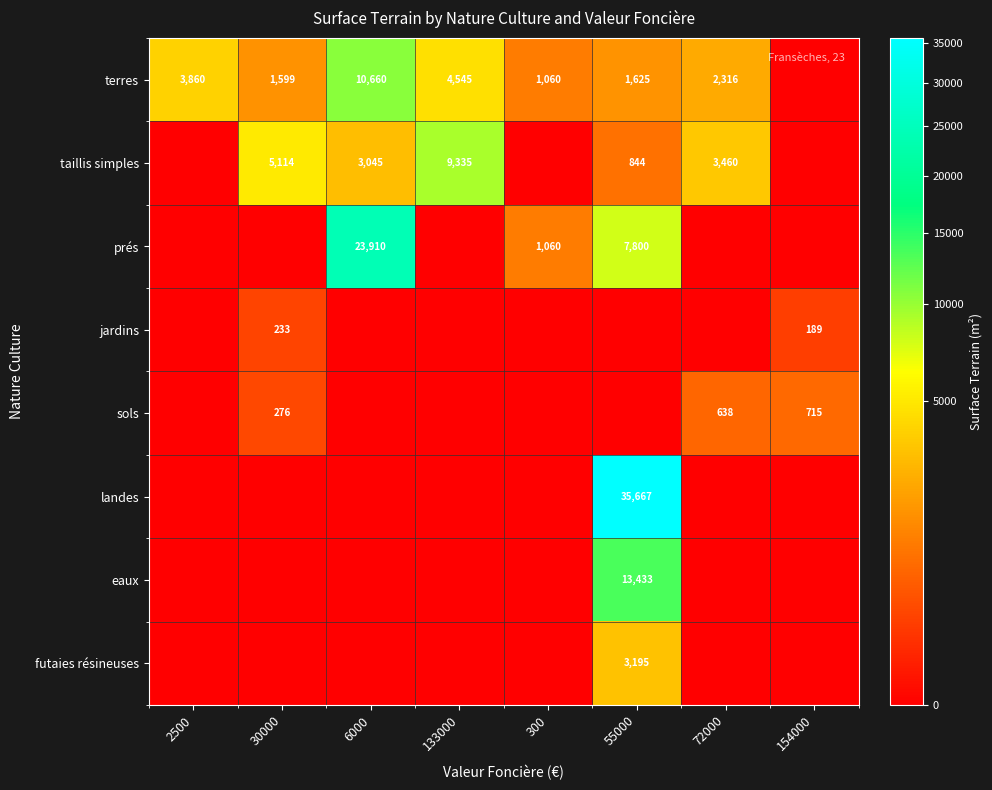

What is the difference between the terres values at 133000 and 6000?

6115